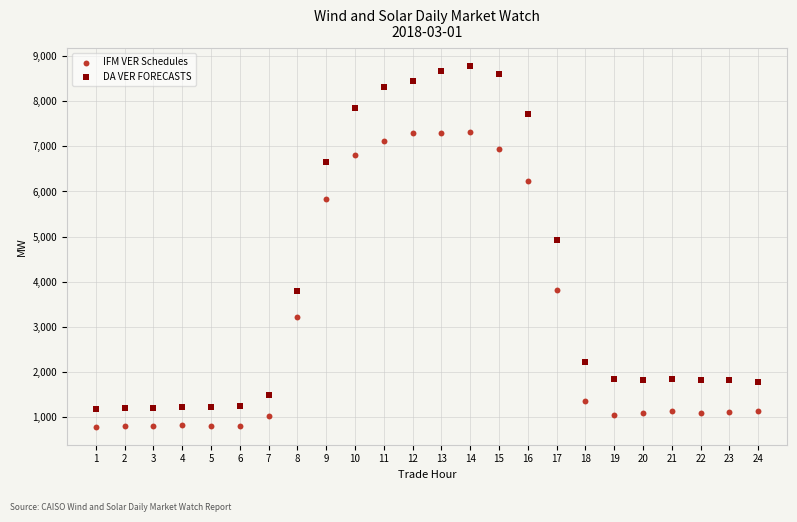

Which series reaches the minimum Y coordinate?

IFM VER Schedules